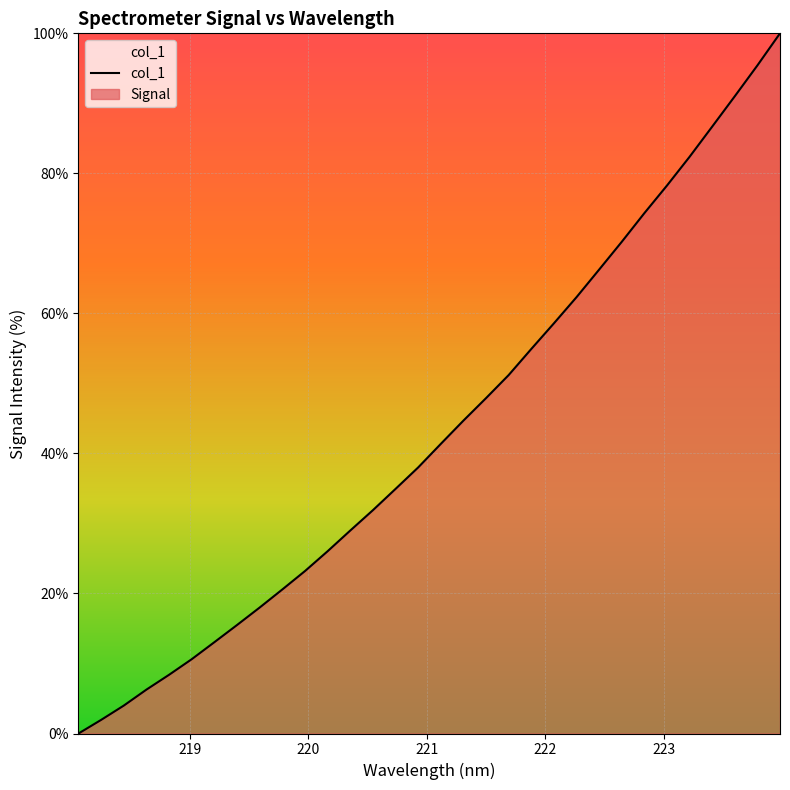

Reading left to right, list all the values displayed in this chart.

0.0	1.9	4.0	6.3	8.4	10.6	13.0	15.5	18.0	20.6	23.2	26.0	29.0	31.9	34.9	38.0	41.4	44.7	47.9	51.2	54.9	58.6	62.3	66.3	70.2	74.3	78.3	82.4	86.7	91.0	95.4	100.0